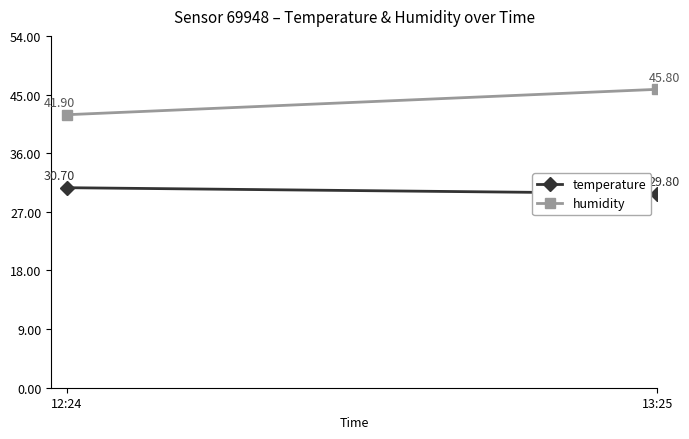

How many values in the temperature series exceed 30?

1